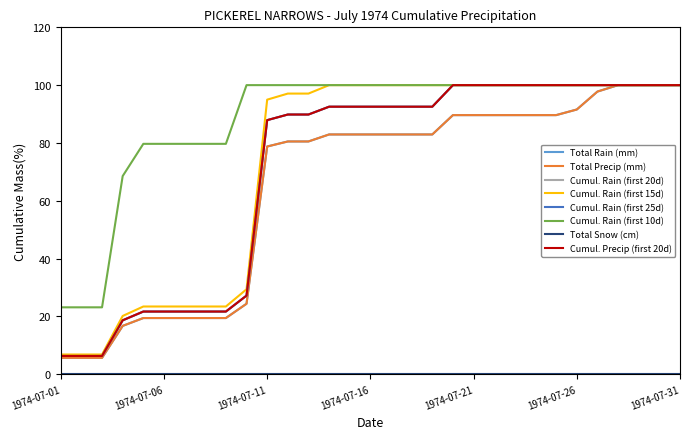

Does the chart display data point markers on the line(s)?

No